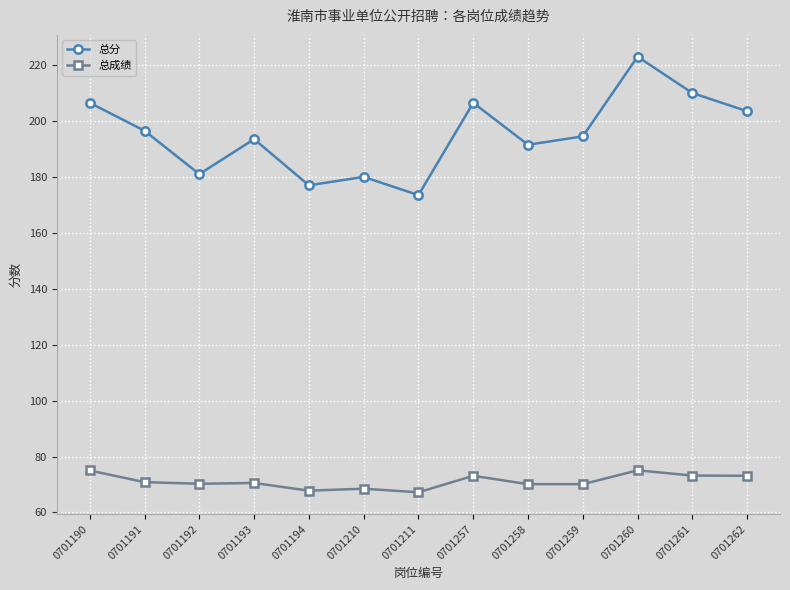

What is the difference between the maximum and minimum values in the 总分 series?

49.5